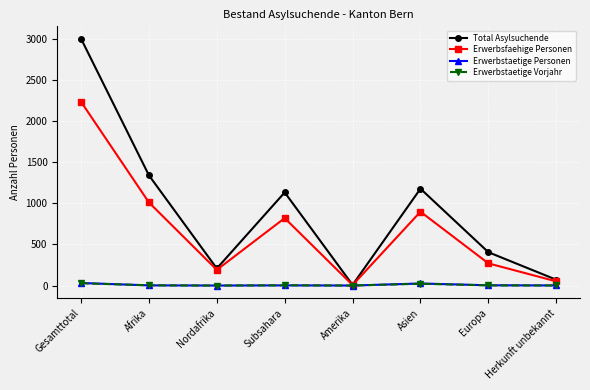

What is the sum of the Erwerbstaetige Vorjahr values at Herkunft unbekannt and Europa?

3